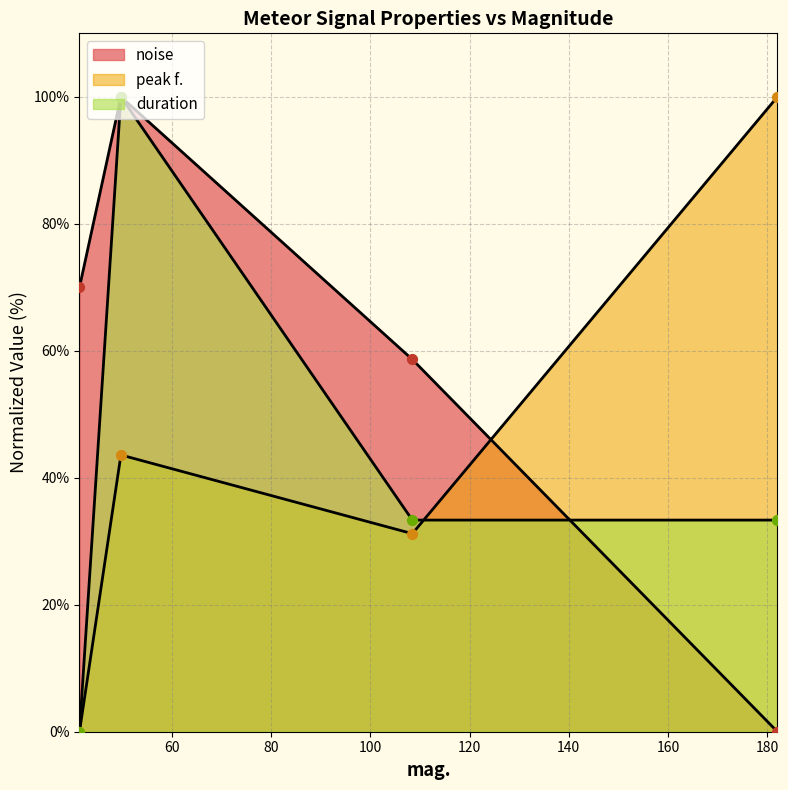

Which series reaches the minimum Y coordinate?

noise